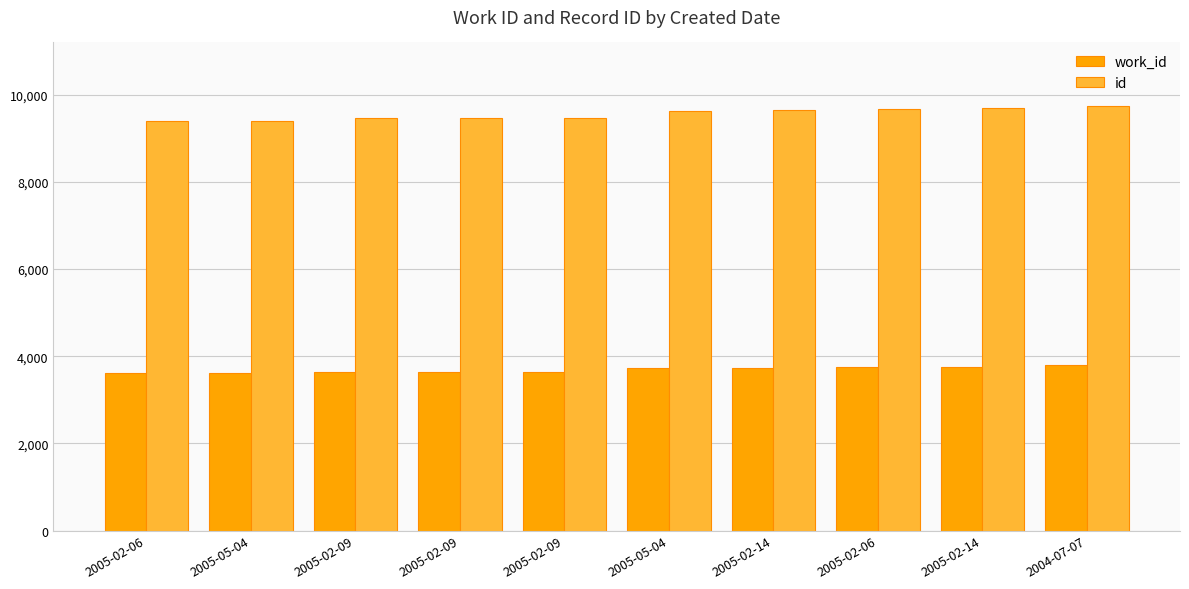

Between 2004-07-07 and 2005-02-14, which is larger?

2004-07-07